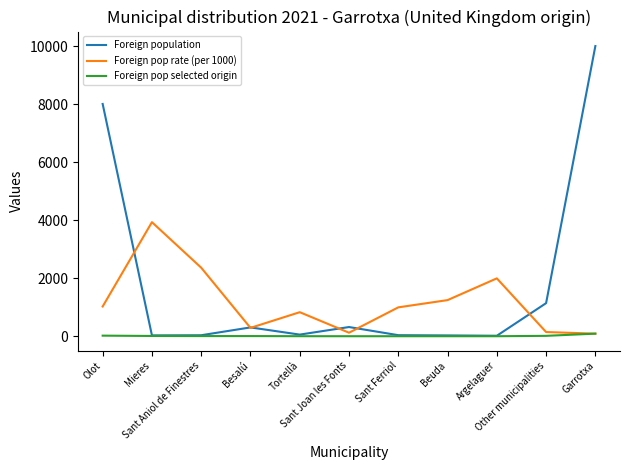

What is the lowest value of the Foreign pop selected origin series?

4